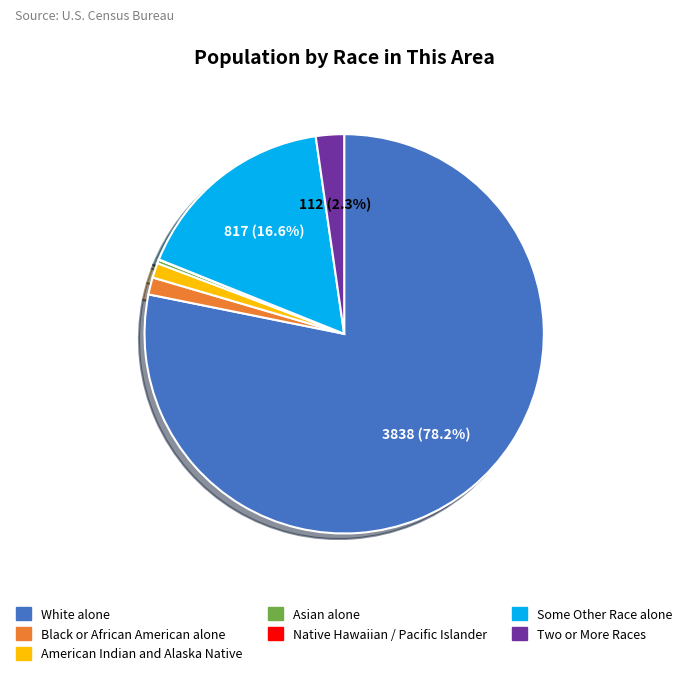

Is there any slice that represents more than half of the pie?

Yes